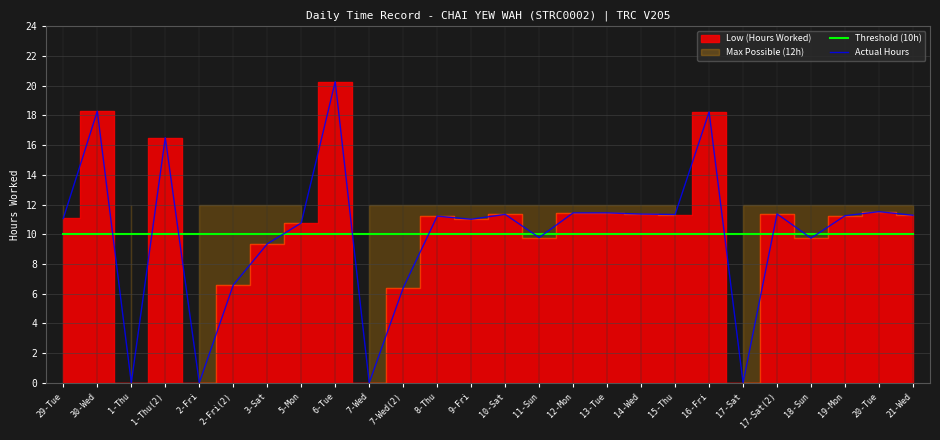

True or false: Actual Hours has a value of 11.2 at 8-Thu.

True